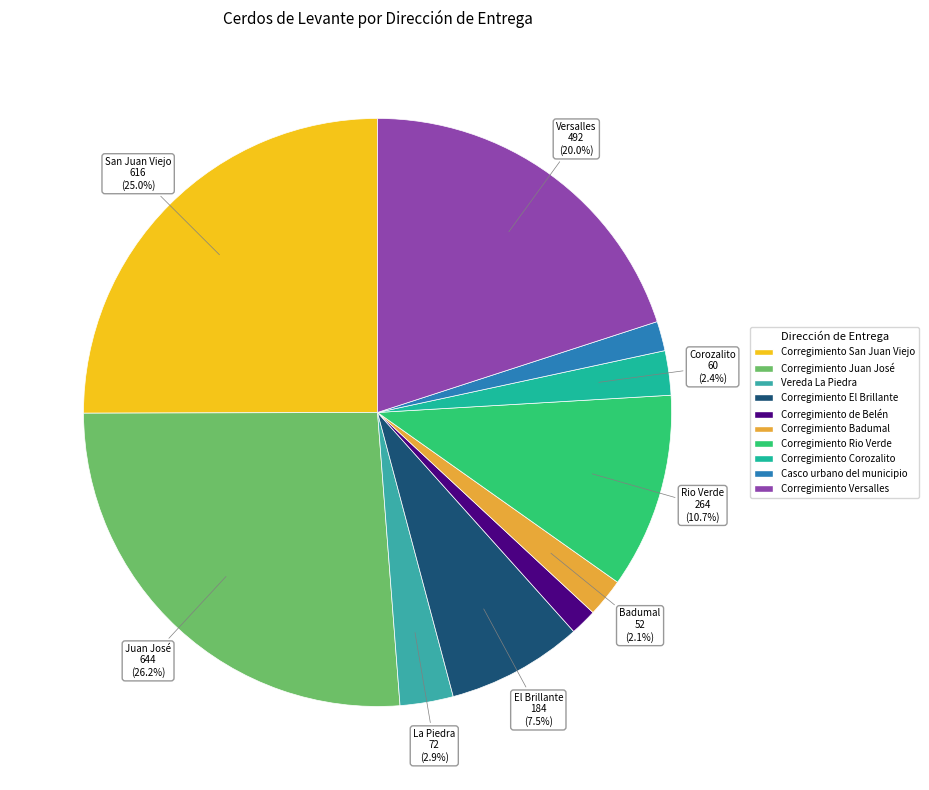

To the nearest percent, what is the average slice percentage?

10%